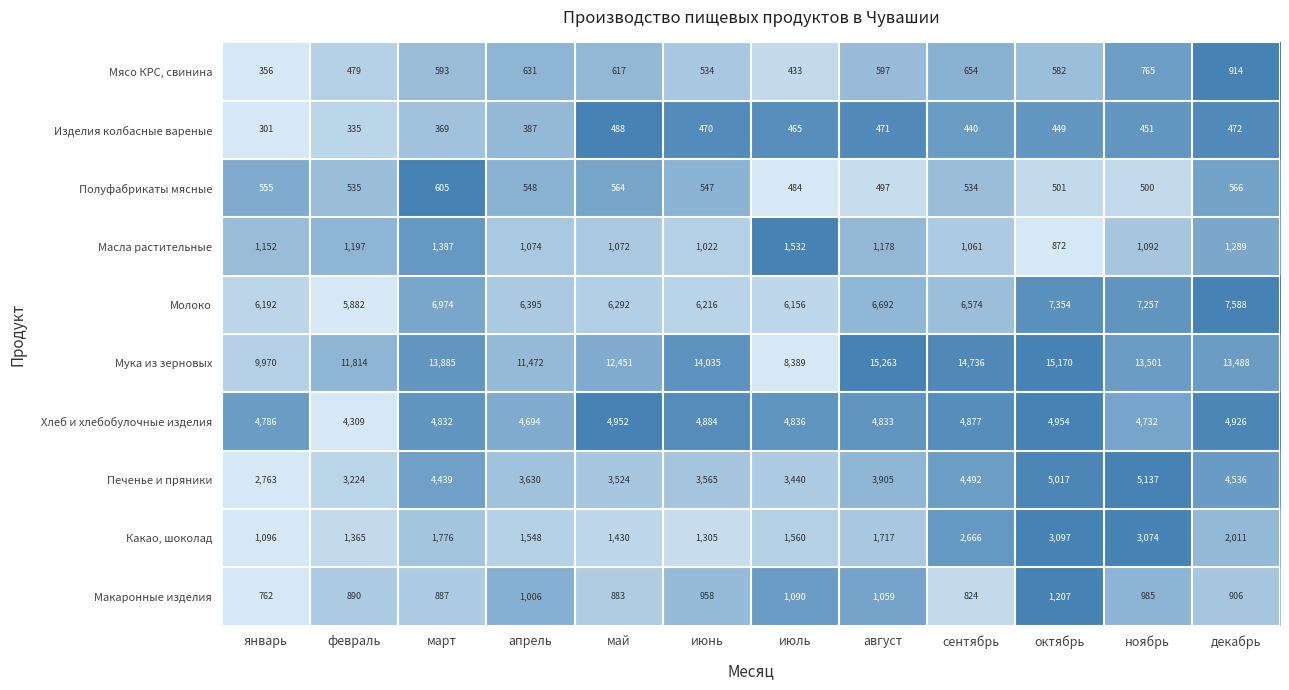

What value does the Хлеб и хлебобулочные изделия series have at март, to the nearest 100?

4800